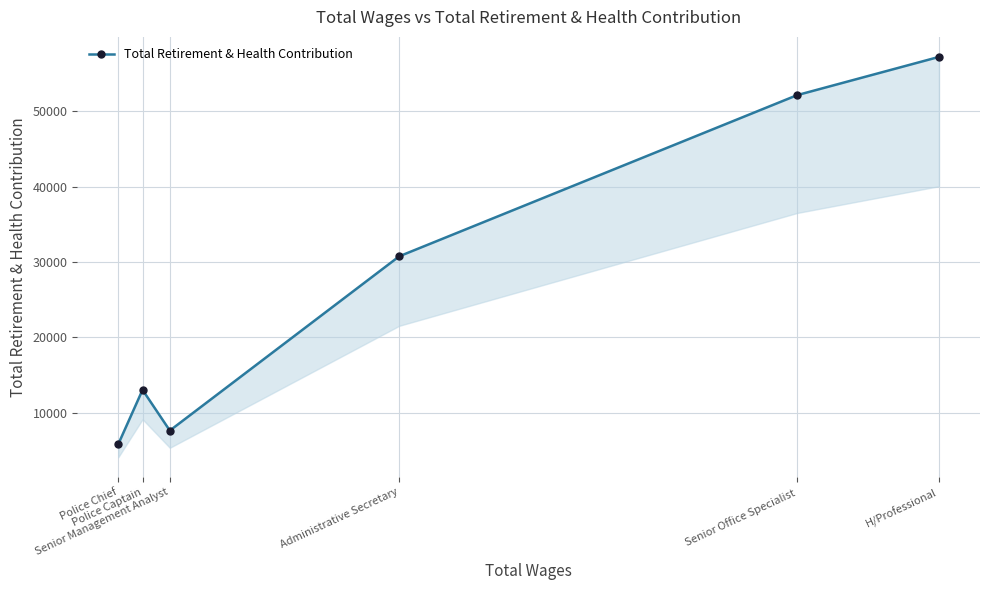

Rank the categories by value from highest to lowest.

H/Professional, Senior Office Specialist, Administrative Secretary, Police Captain, Senior Management Analyst, Police Chief